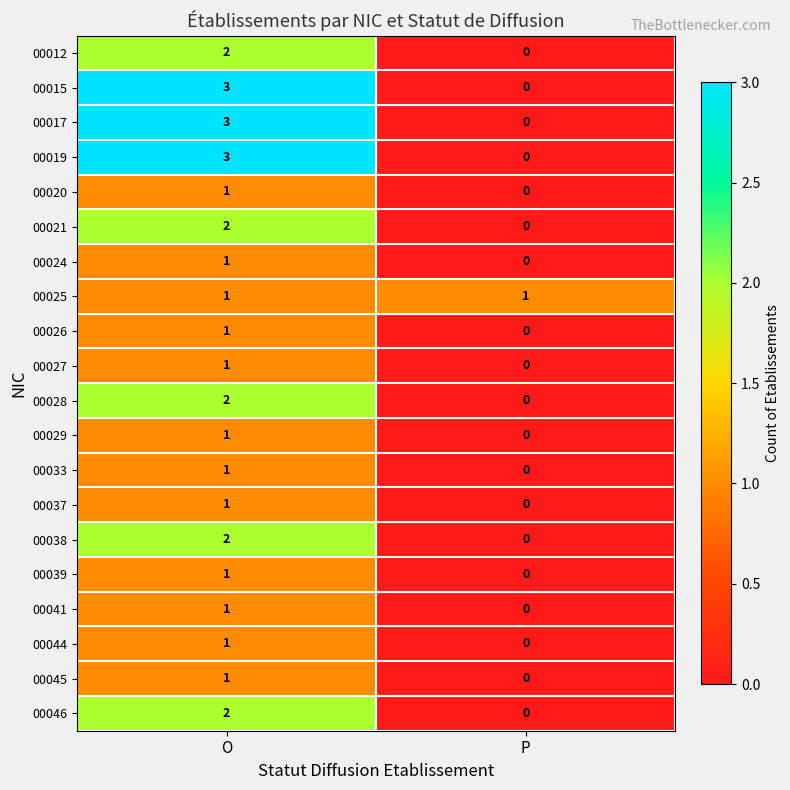

The 00033 series shows 0 at P. True or false?

True